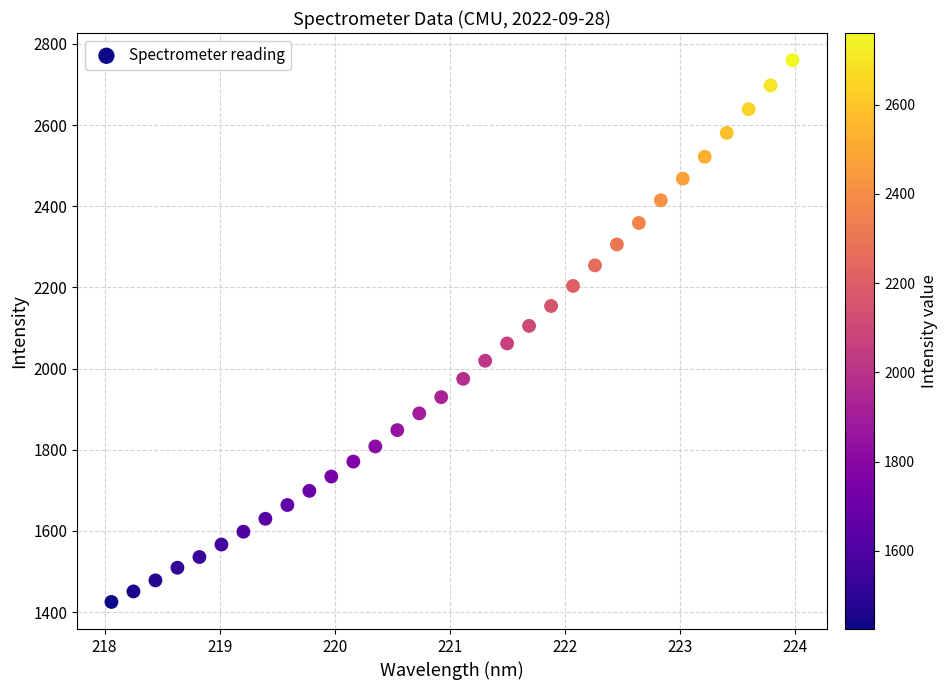

What is the range of X values (max minus min)?

5.9